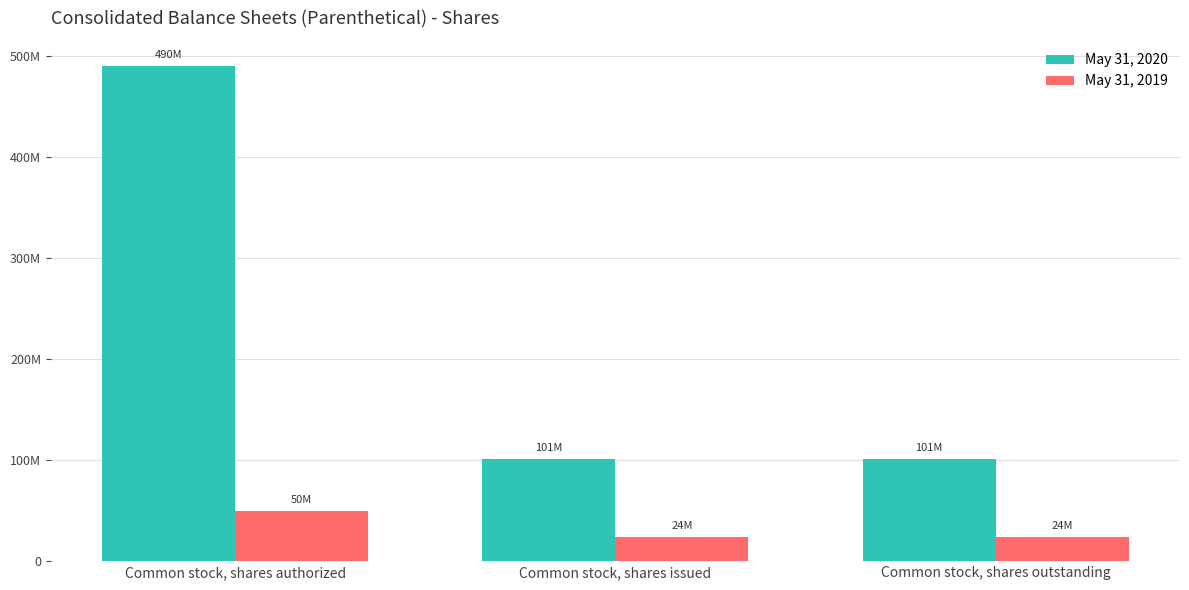

What are all the series names shown in the legend?

May 31, 2020, May 31, 2019